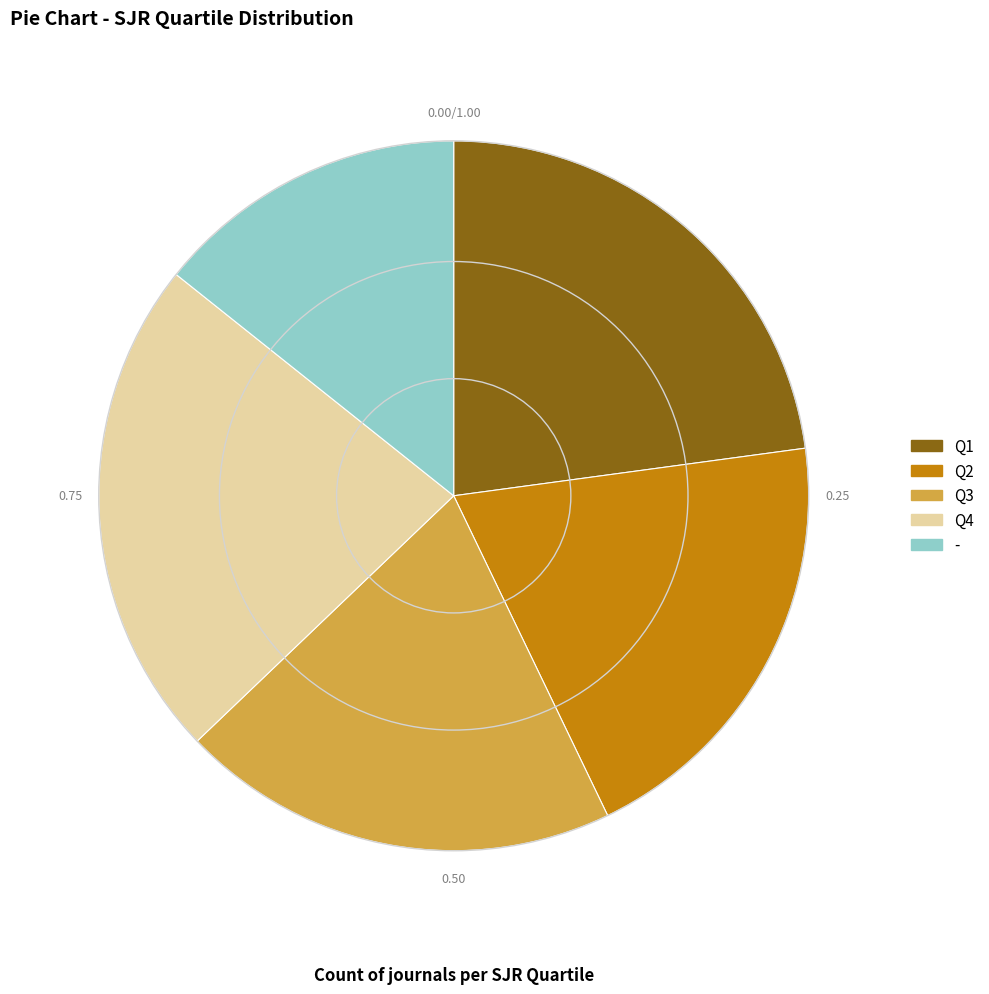

Which slice is the smallest?

-